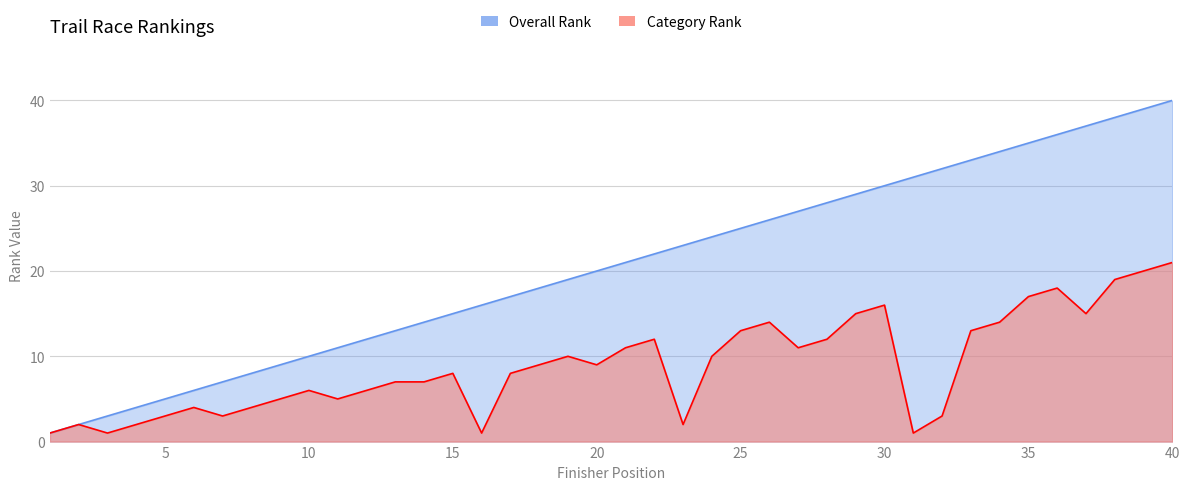

Rank the series by their average value, from highest to lowest.

Overall Rank, Category Rank